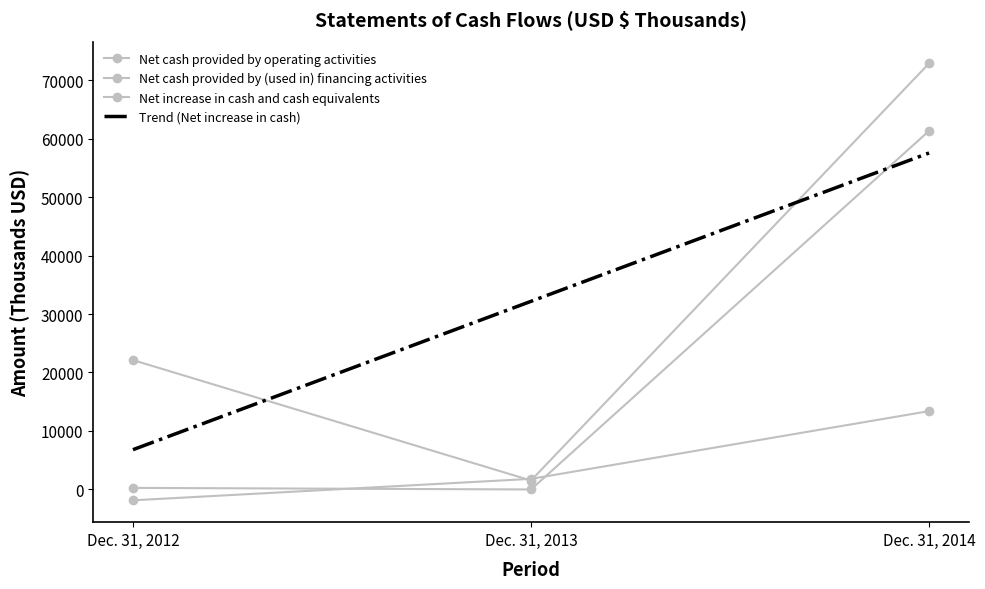

The Net cash provided by (used in) financing activities series shows 94 at Dec. 31, 2012. True or false?

False